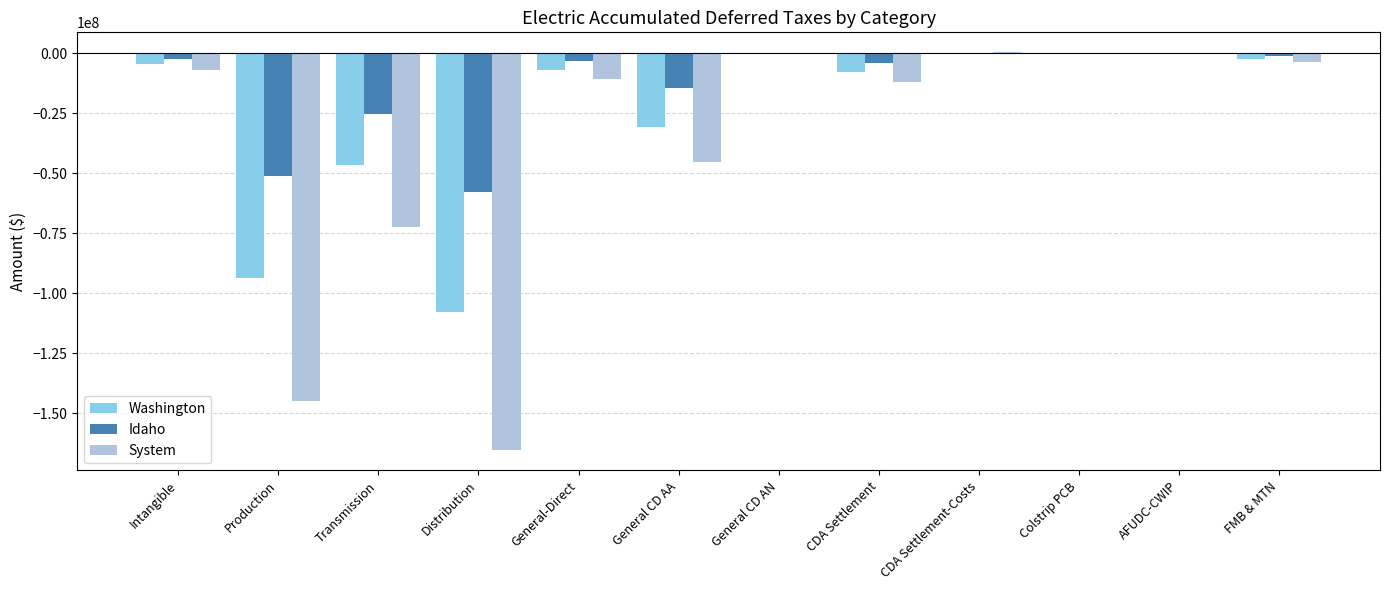

What is the sum of the Washington values at General CD AN and Colstrip PCB?

-444933.3